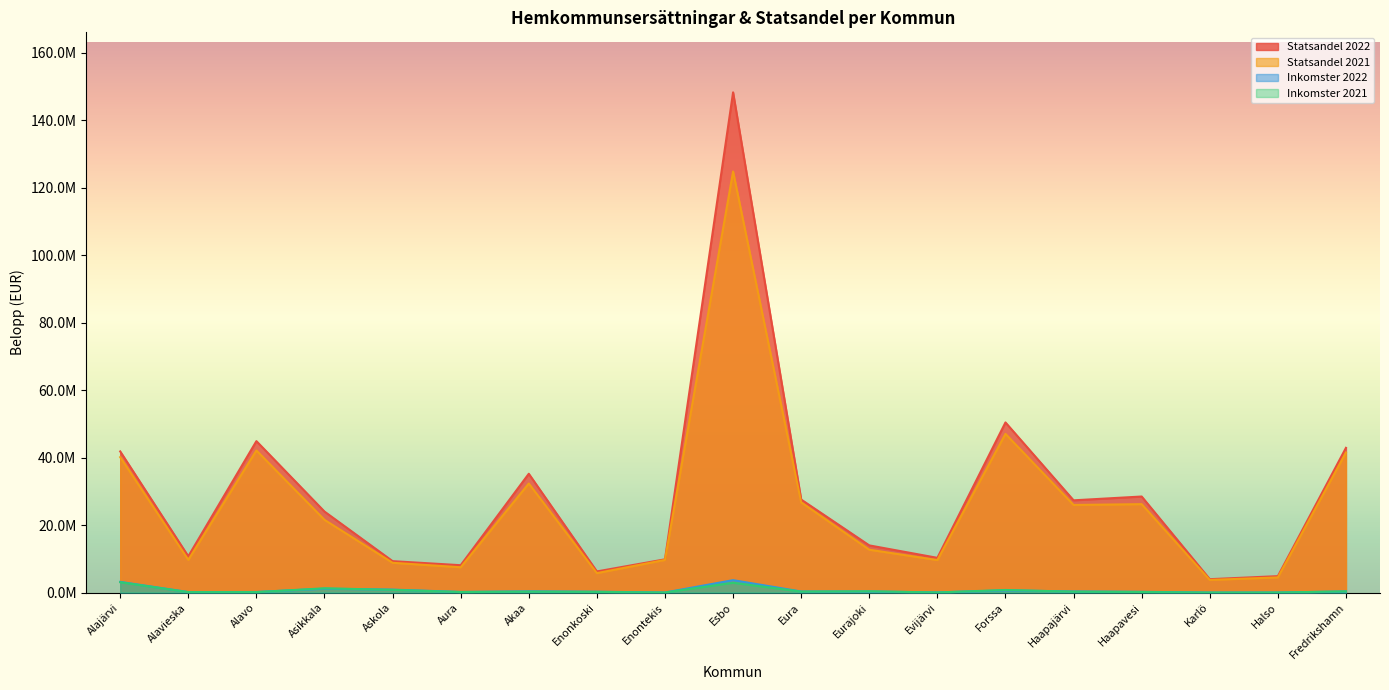

What is the difference between the maximum and second lowest values in the Inkomster 2021 series?

3053471.1